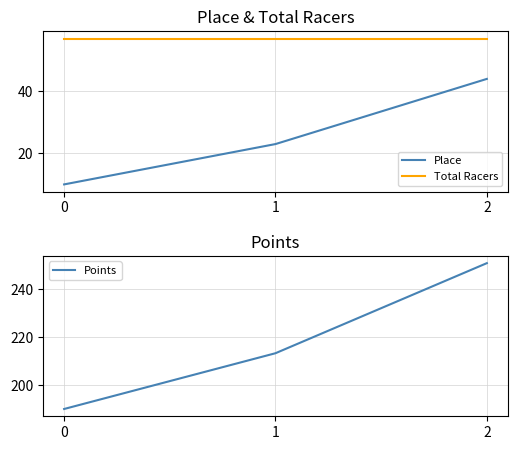

How many lines are shown in the chart?

3